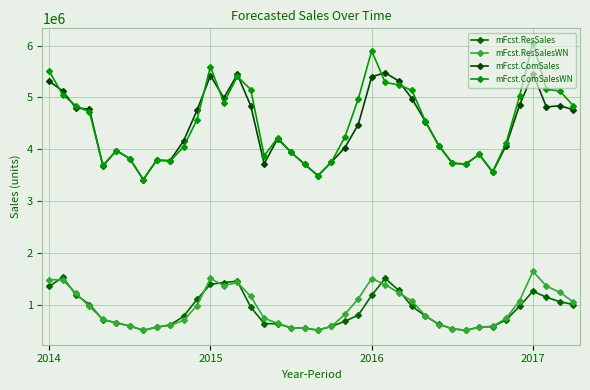

Reading right to left, list all the values displayed in this chart.

mFcst.ResSales: 1001236.5	1057489.6	1141597.7	1260579.5	966265.2	704097.6	576049.8	564668.1	504292.0	535199.1	620747.9	779868.1	965676.2	1278325.4	1506468.8	1179450.0	796937.7	677909.9	579216.1	508570.8	545175.1	551859.4	630468.1	634549.0	952914.3	1452739.7	1426472.0	1392289.1	1102009.8	772486.9	608438.8	565614.6	503856.1	587843.1	648879.1	707566.7	1002055.3	1187854.2	1527538.6	1351314.8
mFcst.ResSalesWN: 1051557.6	1237939.6	1357855.6	1641973.3	1075042.2	733650.4	582259.1	564668.1	504292.0	535286.9	614969.5	782242.9	1068975.0	1229697.7	1385612.0	1503583.5	1112944.0	810214.7	579396.3	508570.8	545175.1	551948.4	641633.3	734485.7	1159661.4	1427548.7	1364374.6	1506030.9	982277.9	696978.5	599893.2	565614.6	503856.1	587998.0	647615.1	714949.8	965356.2	1216854.3	1477995.9	1482142.3
mFcst.ComSales: 4760423.5	4839257.1	4814185.6	5459028.1	4849584.6	4069532.1	3555482.1	3897618.0	3712527.4	3728573.8	4069113.6	4530405.2	4973621.4	5318048.5	5473641.0	5397905.3	4475975.0	4027971.2	3749880.0	3487738.8	3711558.8	3938801.8	4201314.9	3718689.2	4836643.8	5442817.6	4988707.7	5419343.7	4749221.1	4157766.0	3780810.6	3787226.6	3412231.2	3816744.4	3972997.5	3675948.7	4771794.8	4794703.2	5125057.4	5311968.7
mFcst.ComSalesWN: 4838992.0	5122758.4	5153285.3	6054246.9	5020802.0	4115822.3	3565171.5	3897618.0	3712527.4	3728709.5	4060179.2	4534073.1	5133342.1	5243178.4	5287121.9	5898716.3	4968383.5	4232904.3	3750158.0	3487738.8	3711558.8	3938937.8	4218393.6	3870729.2	5149757.9	5404995.3	4895296.1	5591209.9	4568591.8	4043666.1	3767894.6	3787226.6	3412231.2	3816975.8	3971114.0	3686924.8	4716987.3	4837805.9	5051073.2	5507885.0